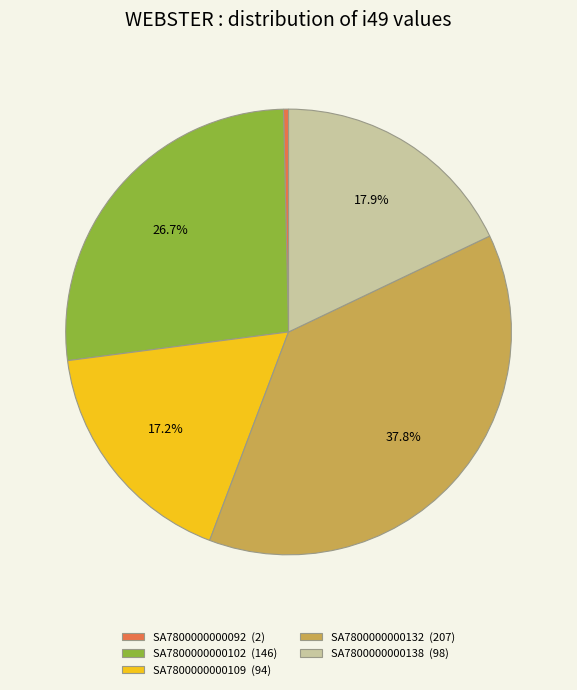

Is it true that SA7800000000138 is 12% of the pie?

False